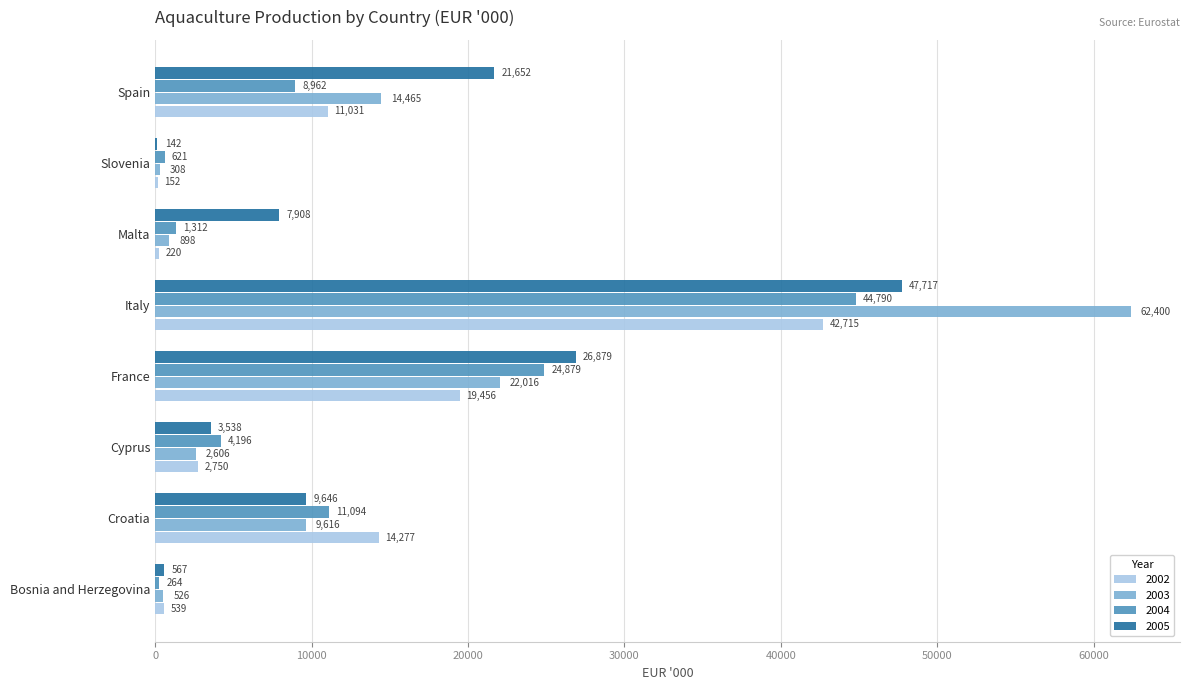

What is the sum of the 2004 values at Bosnia and Herzegovina and Malta?

1576